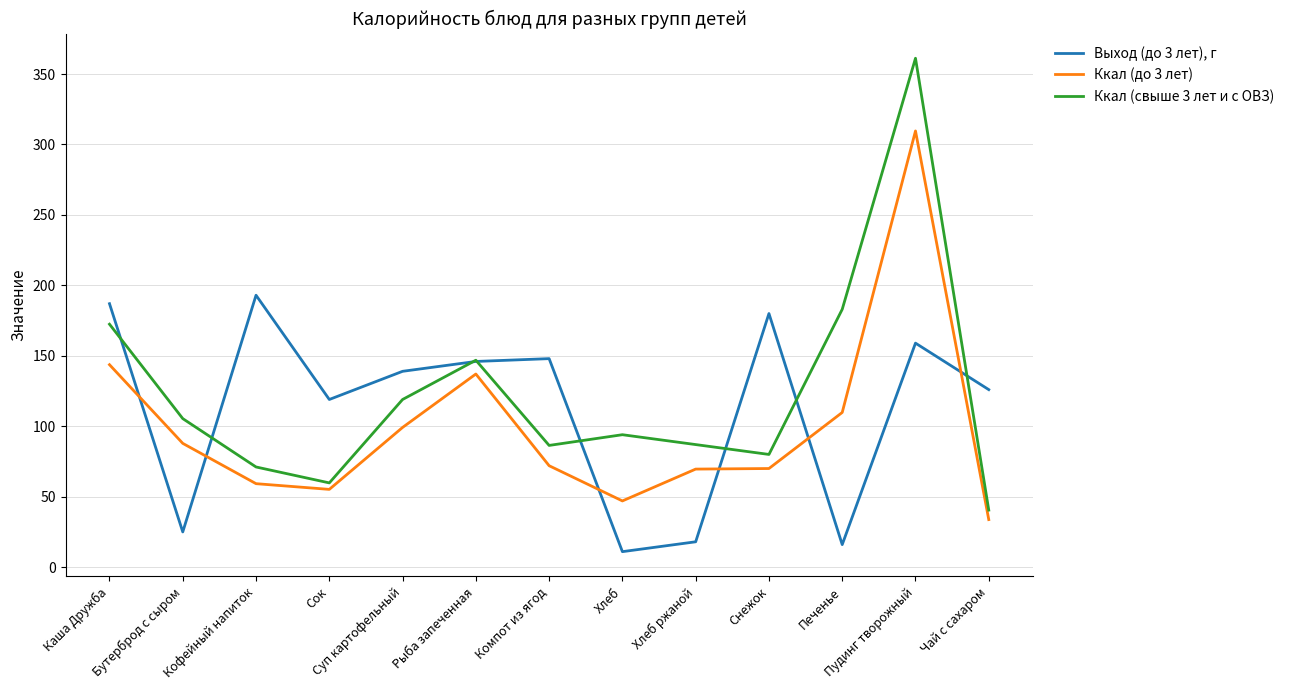

Which category has the highest value across all series?

Пудинг творожный